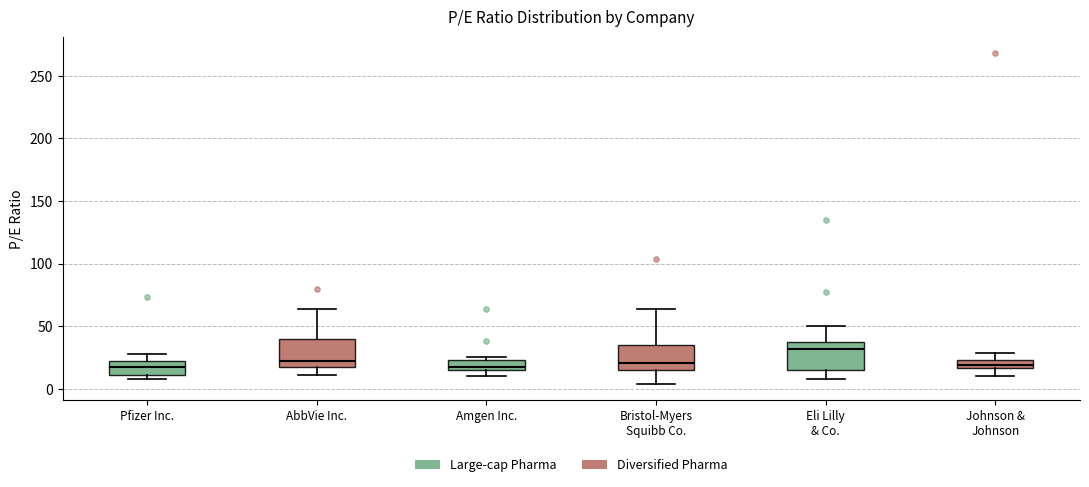

Which box's median line is the highest?

Eli Lilly & Co.